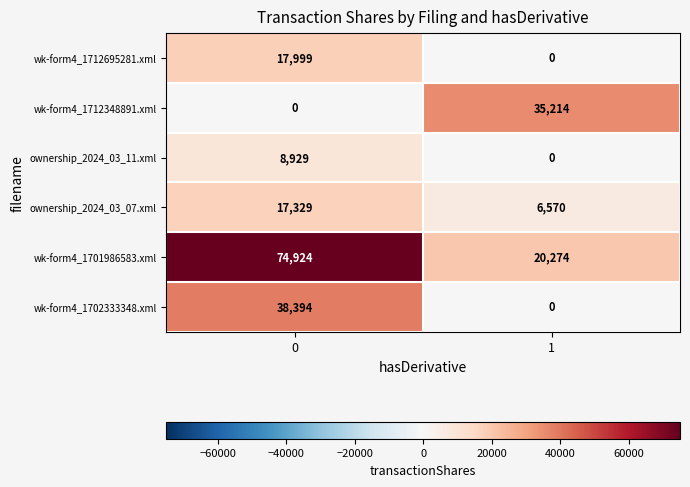

Reading left to right, extract all data points from this chart.

wk-form4_1712695281.xml: 0=17999	1=0
wk-form4_1712348891.xml: 0=0	1=35214
ownership_2024_03_11.xml: 0=8929	1=0
ownership_2024_03_07.xml: 0=17329	1=6570
wk-form4_1701986583.xml: 0=74924	1=20274
wk-form4_1702333348.xml: 0=38394	1=0